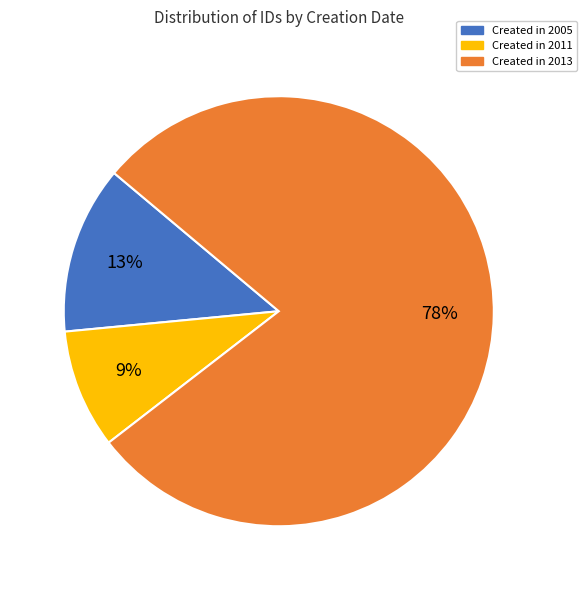

Count the number of slices in the pie.

3